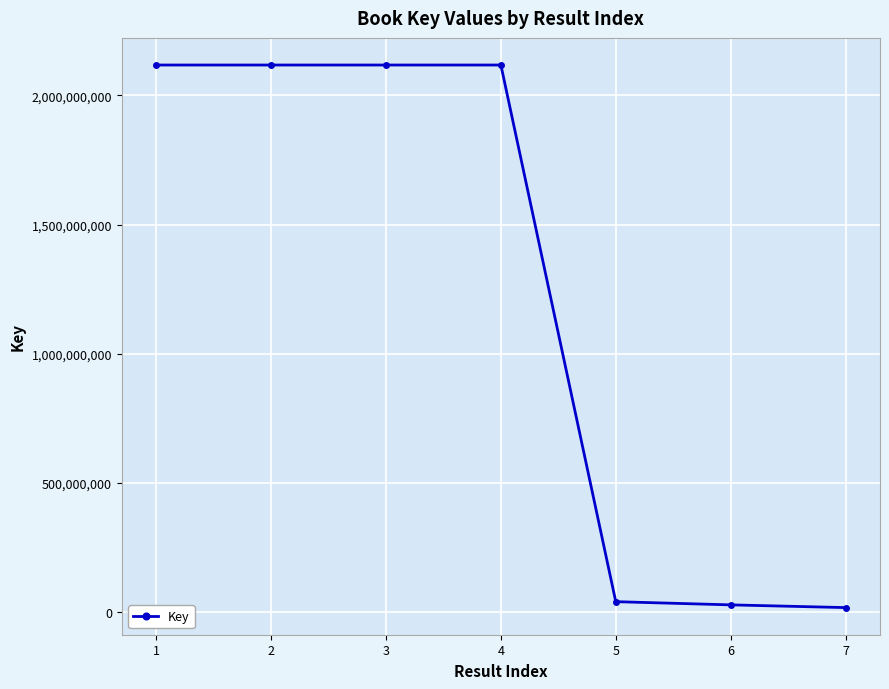

What is the maximum value shown in the chart?

2117850590